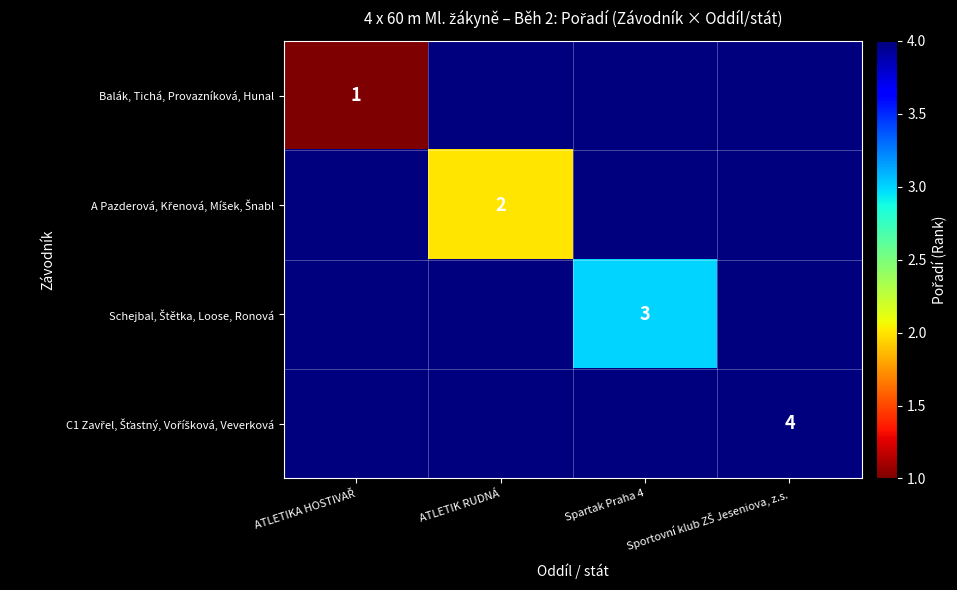

How many categories are shown in the chart?

4